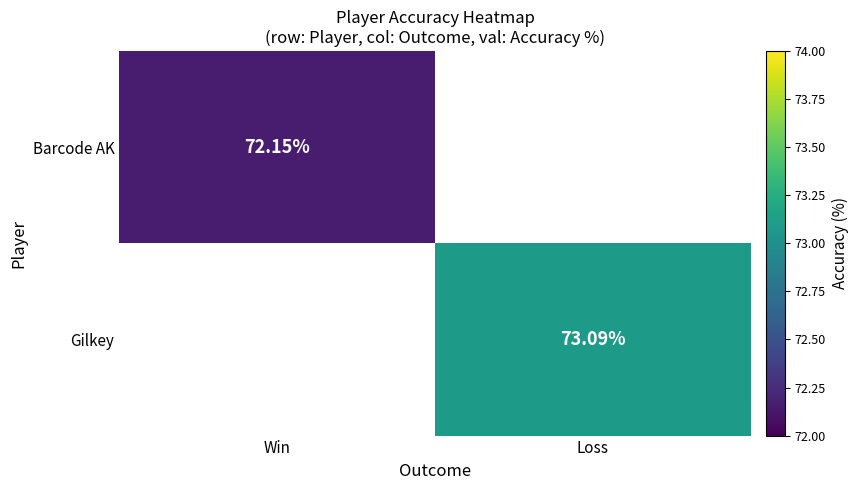

How many positive values does the Gilkey series have?

1